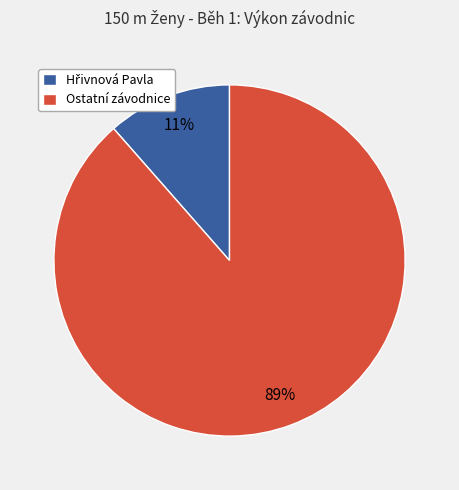

What is the majority slice?

Ostatní závodnice